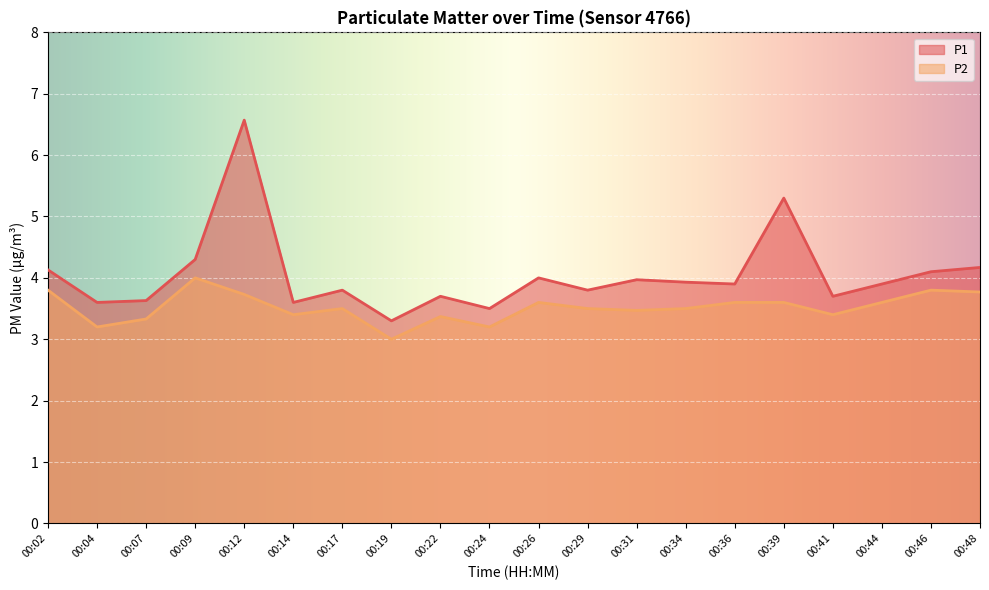

What is the difference between the highest and lowest values at 00:19?

0.3